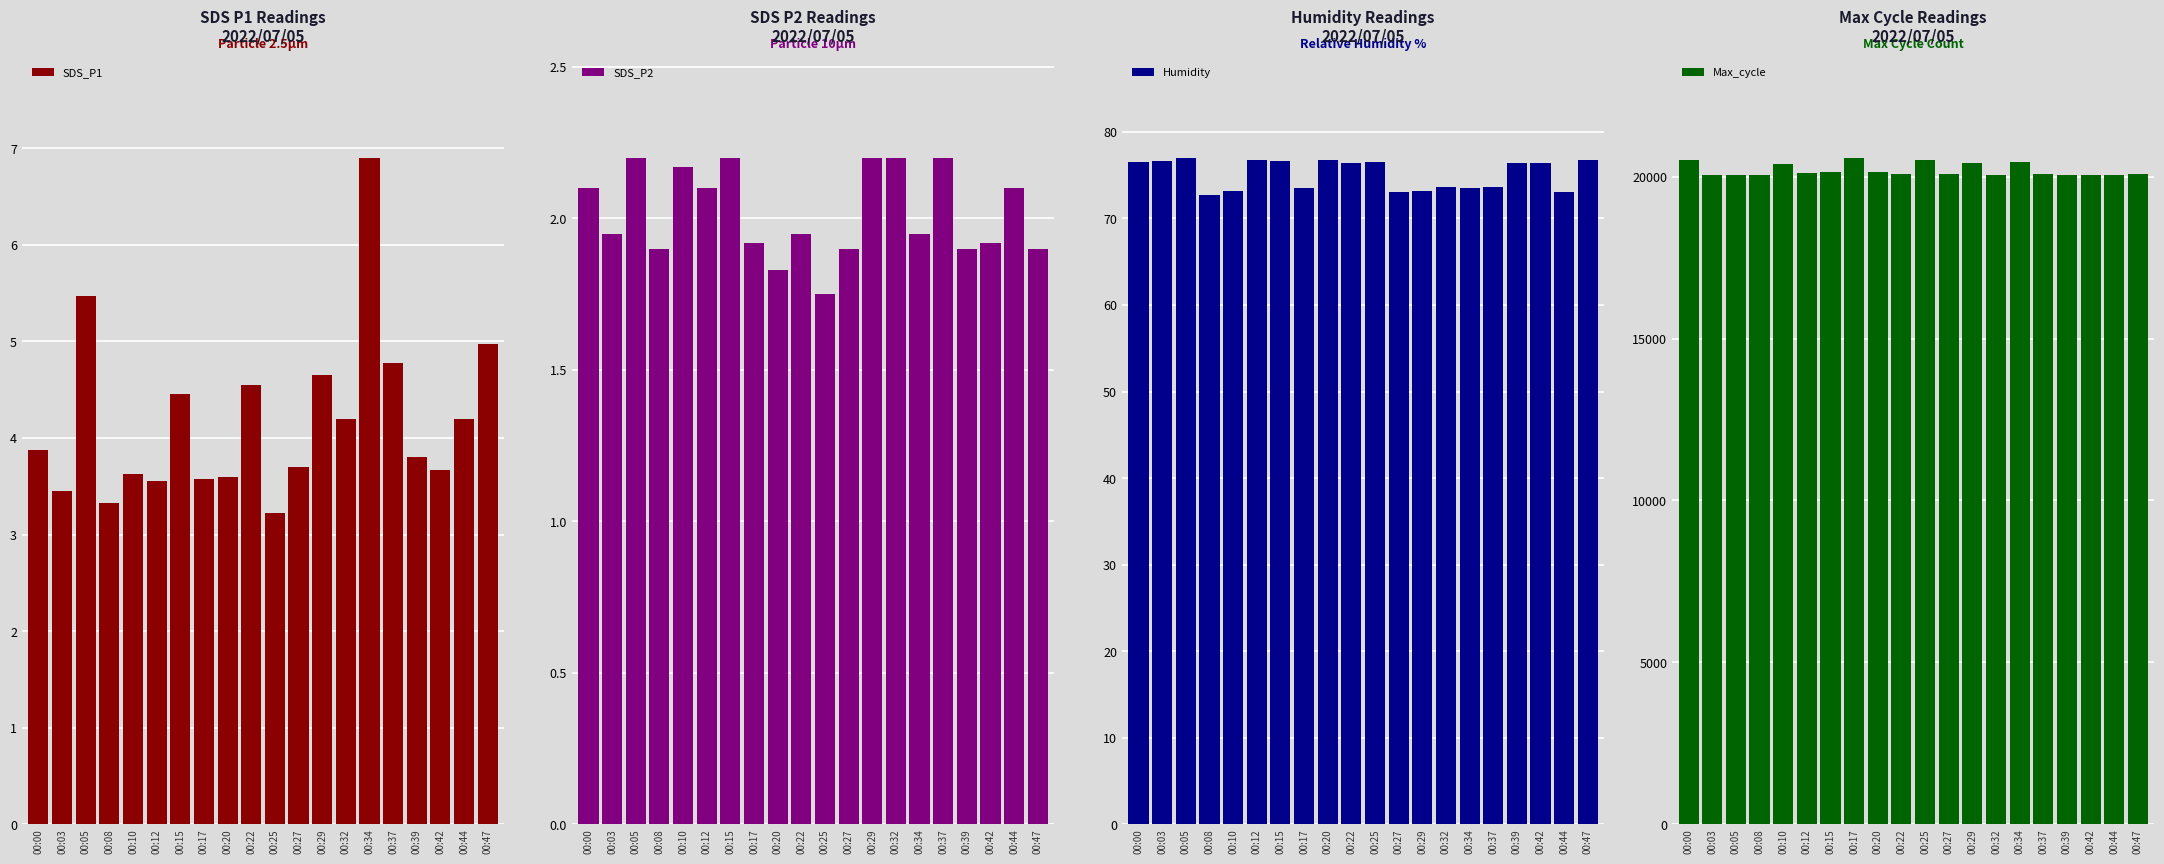

List the labels in order of SDS_P1 value, largest first.

00:34, 00:05, 00:47, 00:37, 00:29, 00:22, 00:15, 00:32, 00:44, 00:00, 00:39, 00:27, 00:42, 00:10, 00:20, 00:17, 00:12, 00:03, 00:08, 00:25